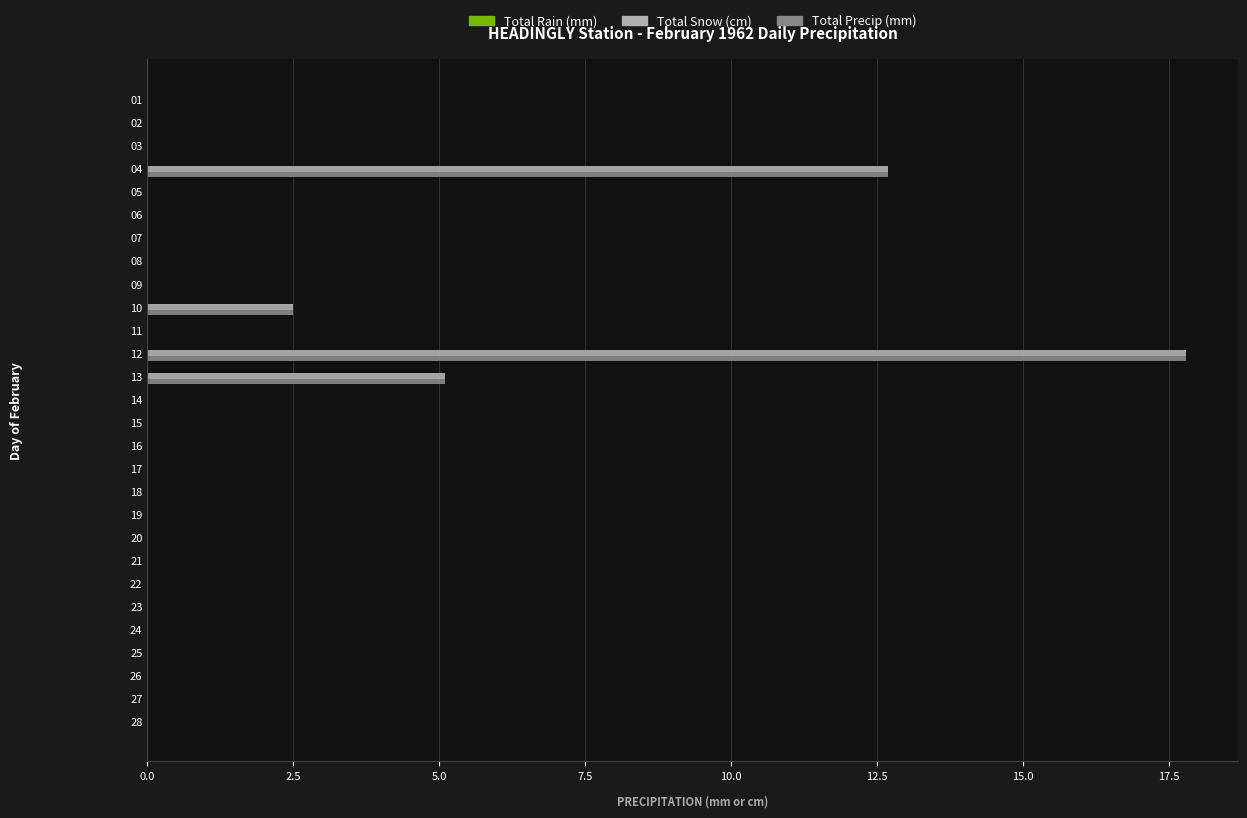

At which category is the sum across all series the highest?

12